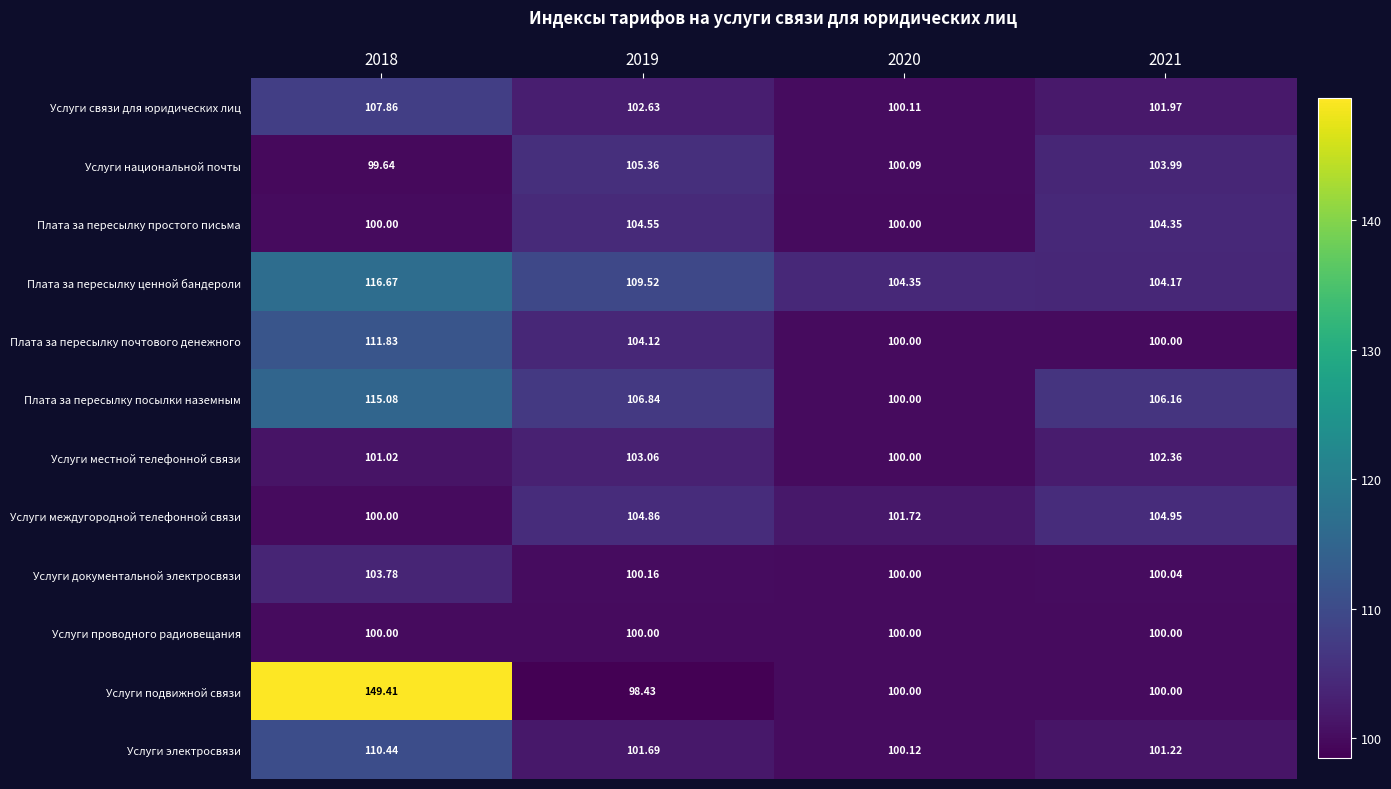

Which series changed the most between 2018 and 2019?

Услуги подвижной связи